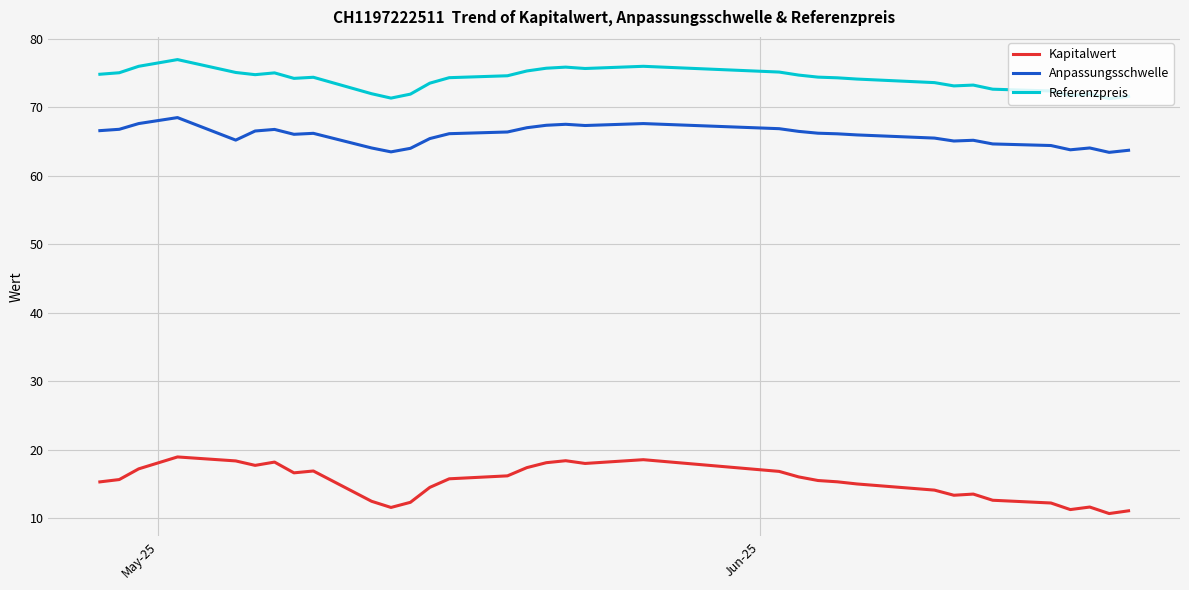

Is this an area chart (filled region under the line)?

No